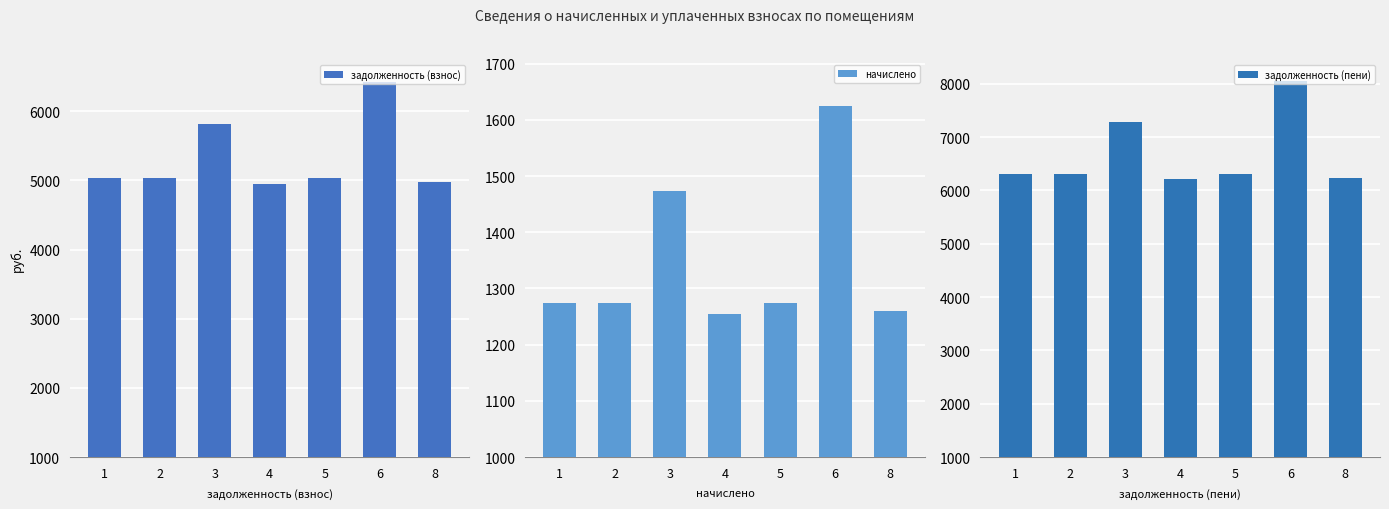

Which series has the largest total across all categories?

задолженность (пени)